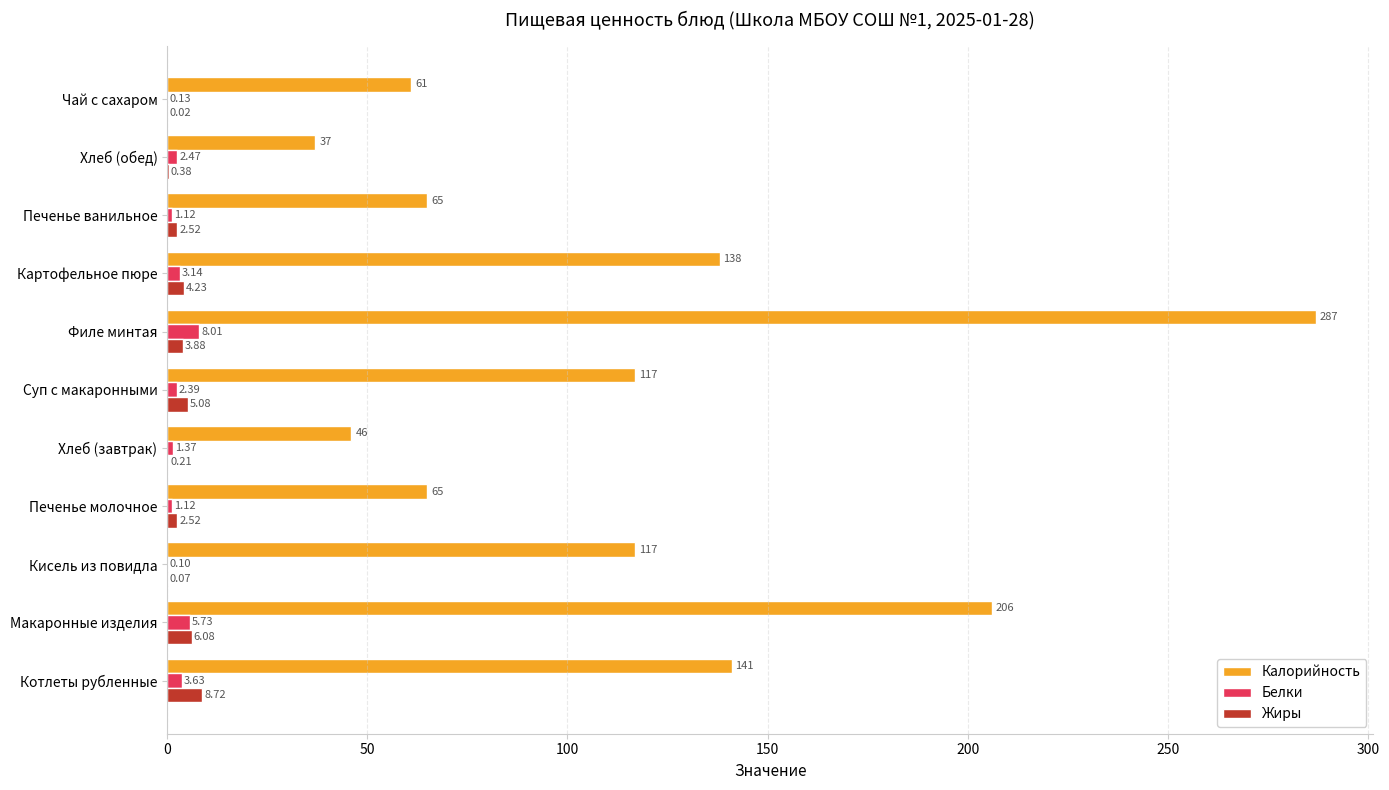

Which series has the largest total across all categories?

Калорийность